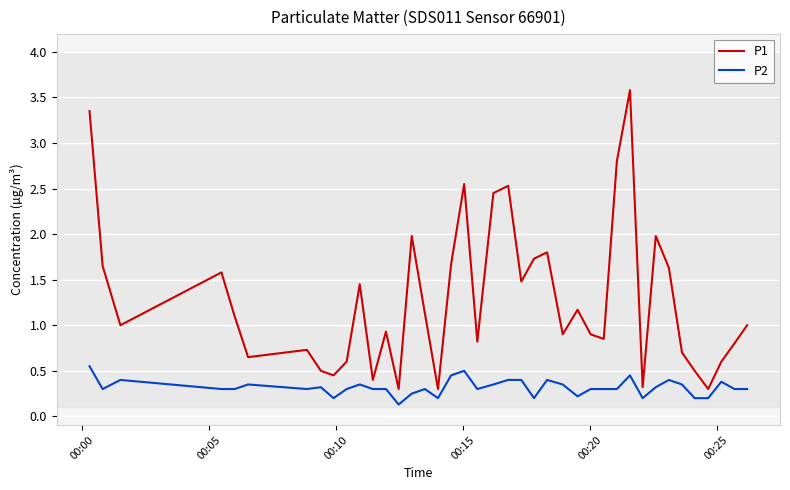

Rank the series by their maximum value, from highest to lowest.

P1, P2